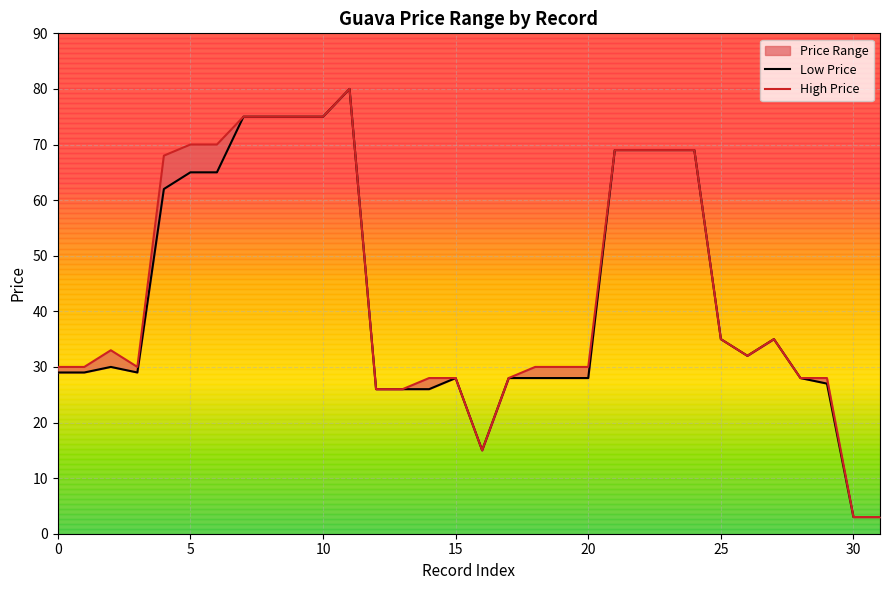

Is it true that High Price equals 9 at 12?

False